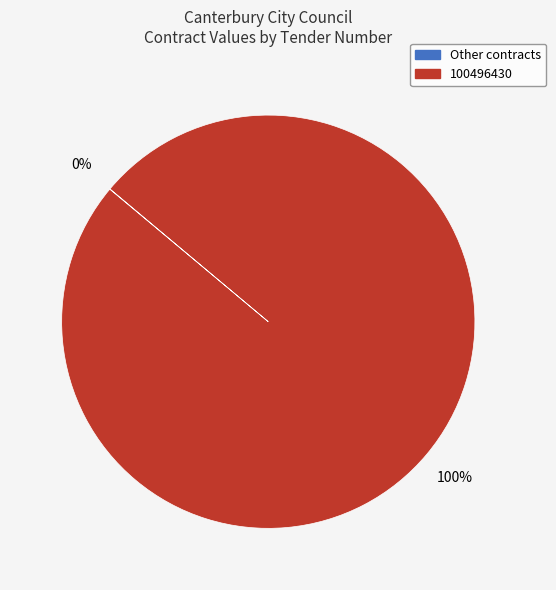

Is there a majority slice in this chart?

Yes